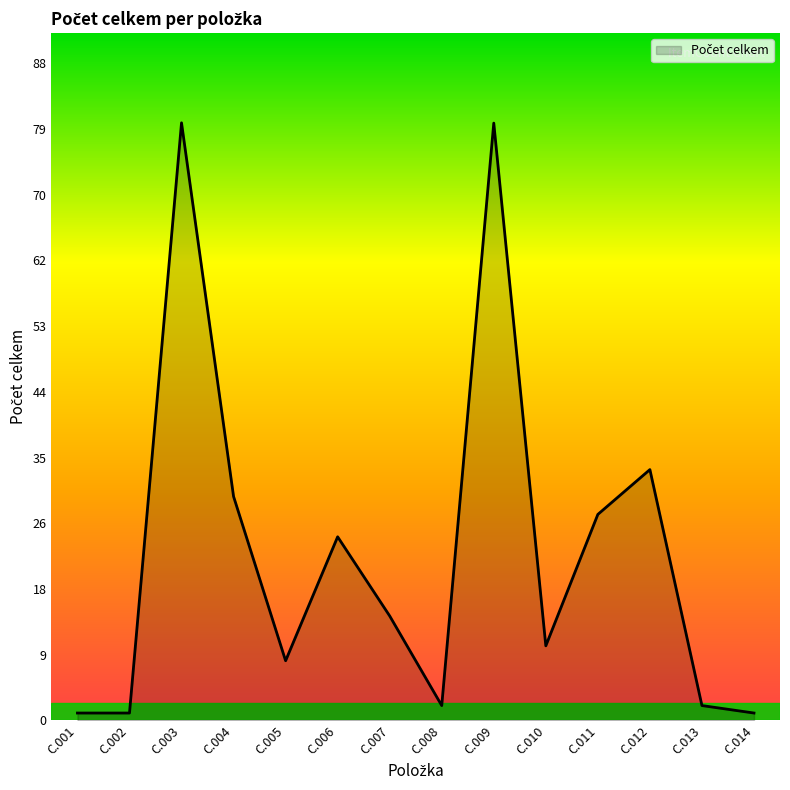

Count the number of data series in this chart.

1